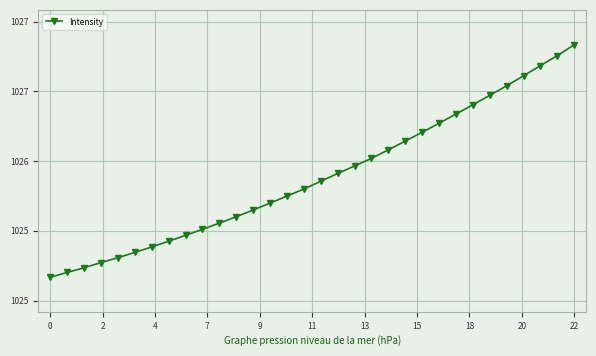

Is this an area chart (filled region under the line)?

No